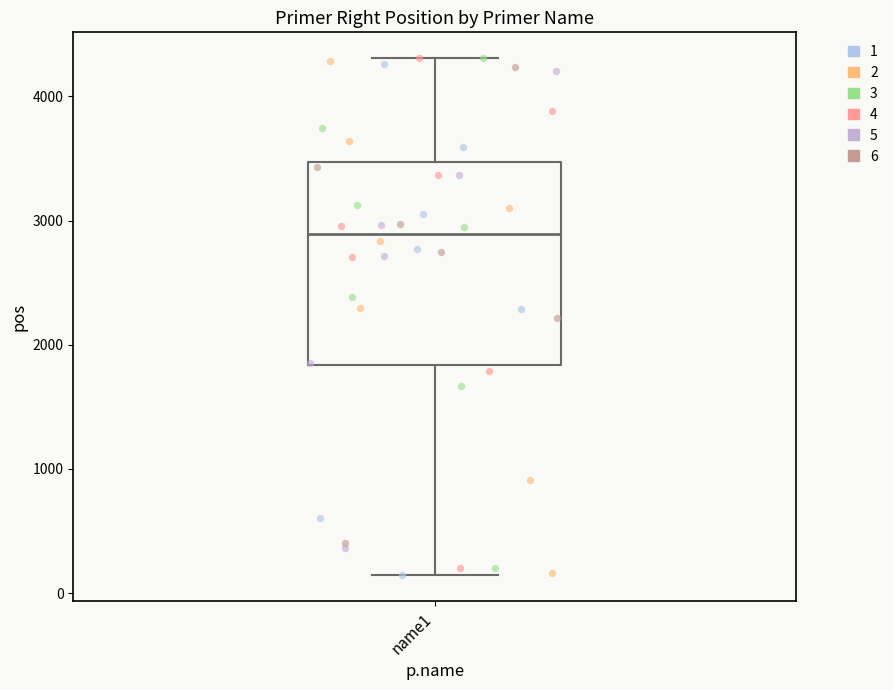

Transcribe this box plot: give where the median line is, the range the box spans, and where the two whiskers end, as read against the y-axis. The values are not printed on the chart, so give them approximately, as read against the axis.

median 2900, box 1800 to 3500, whiskers 100 to 4300